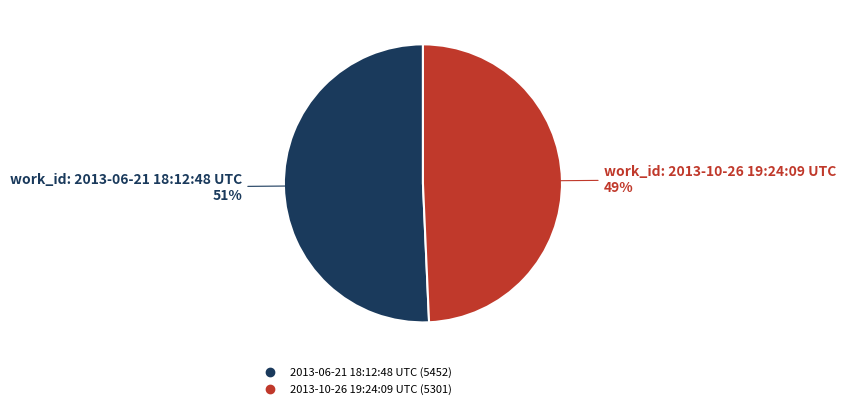

To the nearest percent, what is the combined percentage of 2013-10-26 19:24:09 UTC and 2013-06-21 18:12:48 UTC?

100%